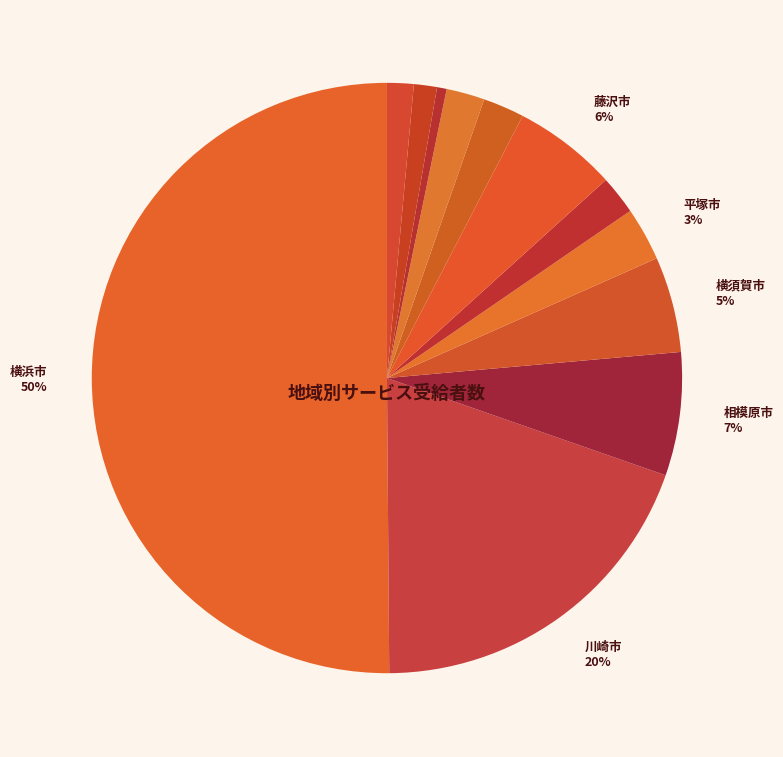

What is the smallest slice in the pie chart?

逗子市